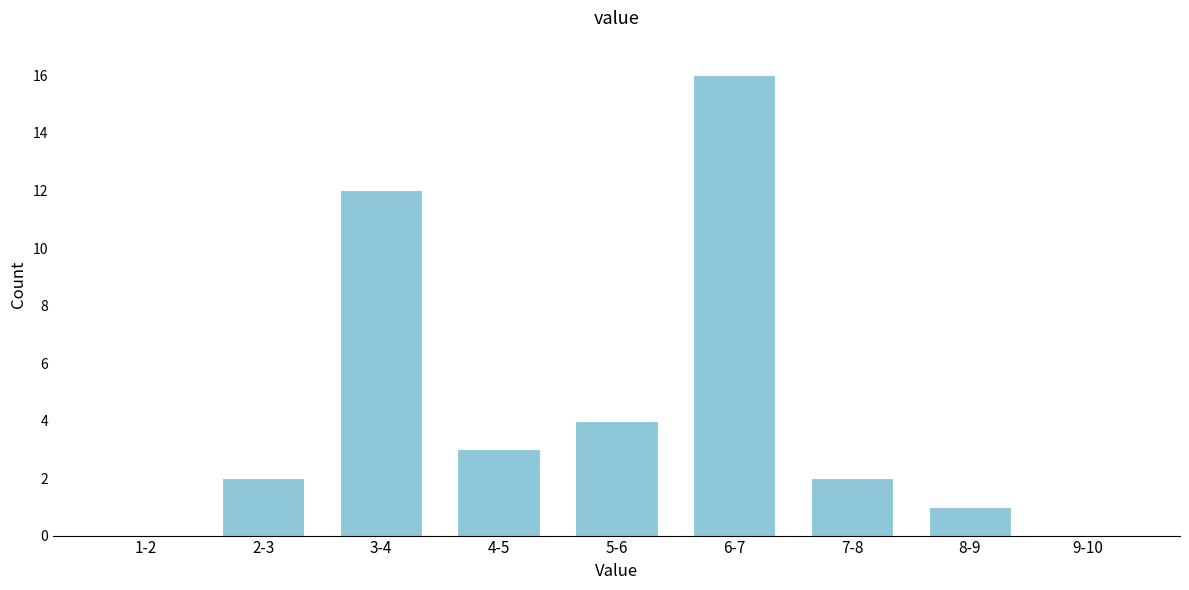

Reading left to right, what are all the values shown in this chart?

1-2=0	2-3=2	3-4=12	4-5=3	5-6=4	6-7=16	7-8=2	8-9=1	9-10=0